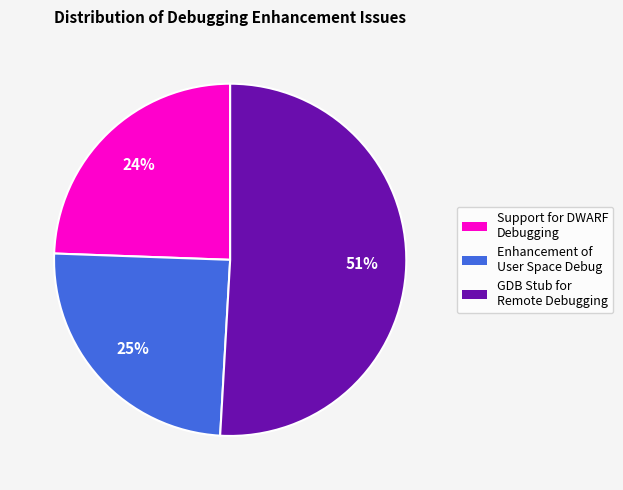

Does any single category account for the majority?

Yes